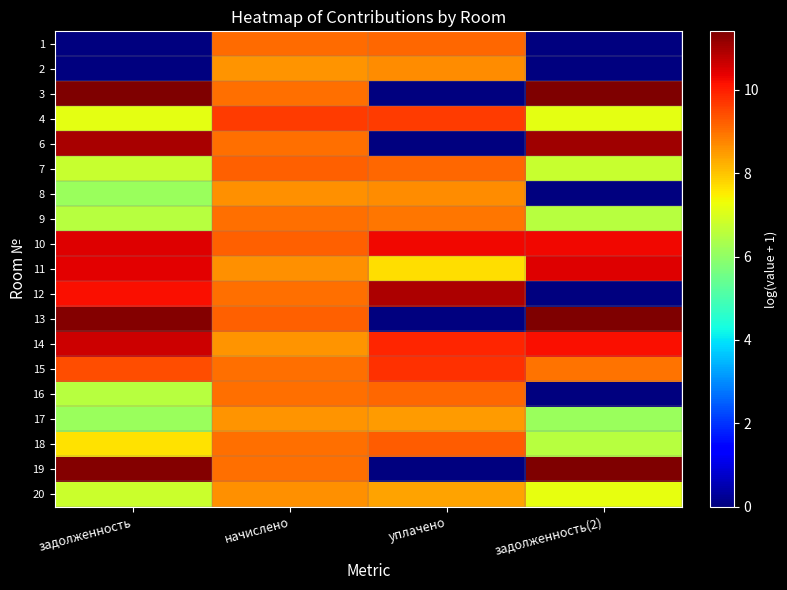

Between начислено and задолженность(2), which is larger?

начислено